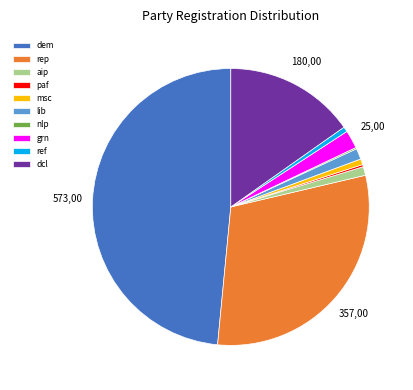

Approximately how many times larger is the value at dem compared to grn?

22.9